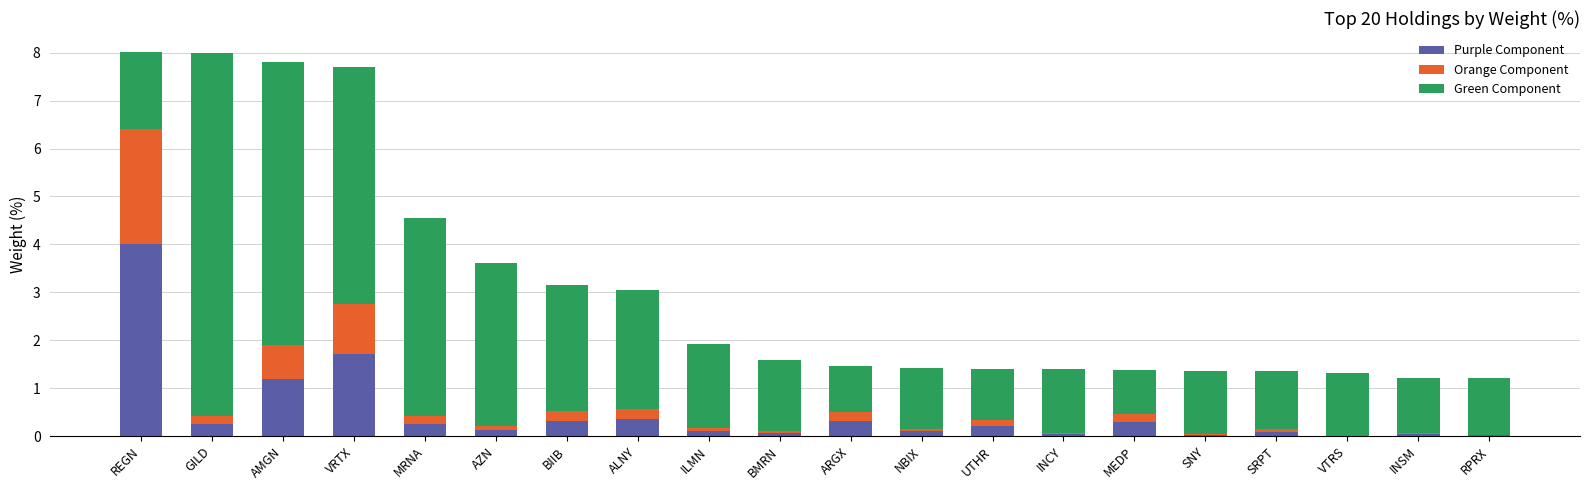

At which label is Purple Component closest to 2?

VRTX